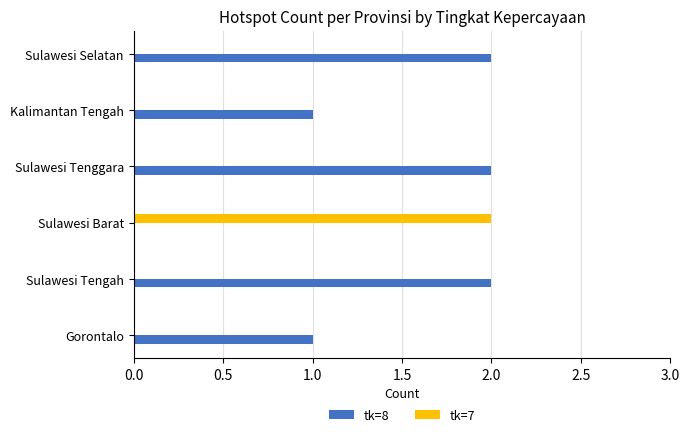

What is the sum of the tk=8 values at Gorontalo and Sulawesi Tengah?

3